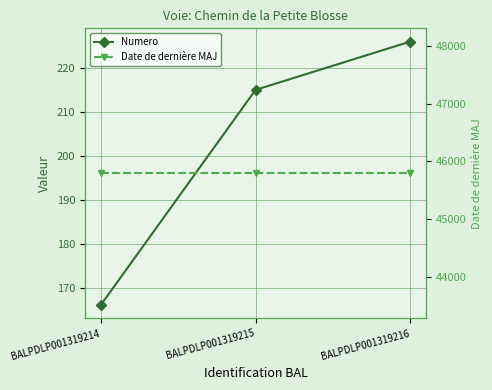

True or false: Numero has a value of 297 at BALPDLP001319214.

False